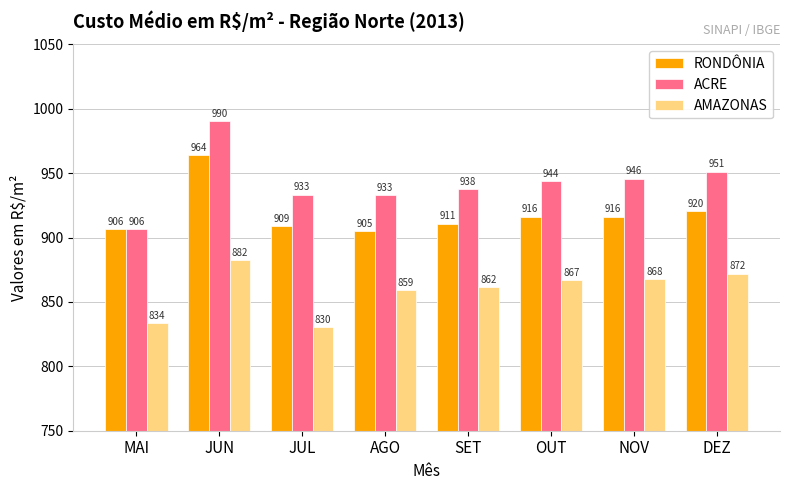

Rank the series at SET from highest to lowest value.

ACRE, RONDÔNIA, AMAZONAS